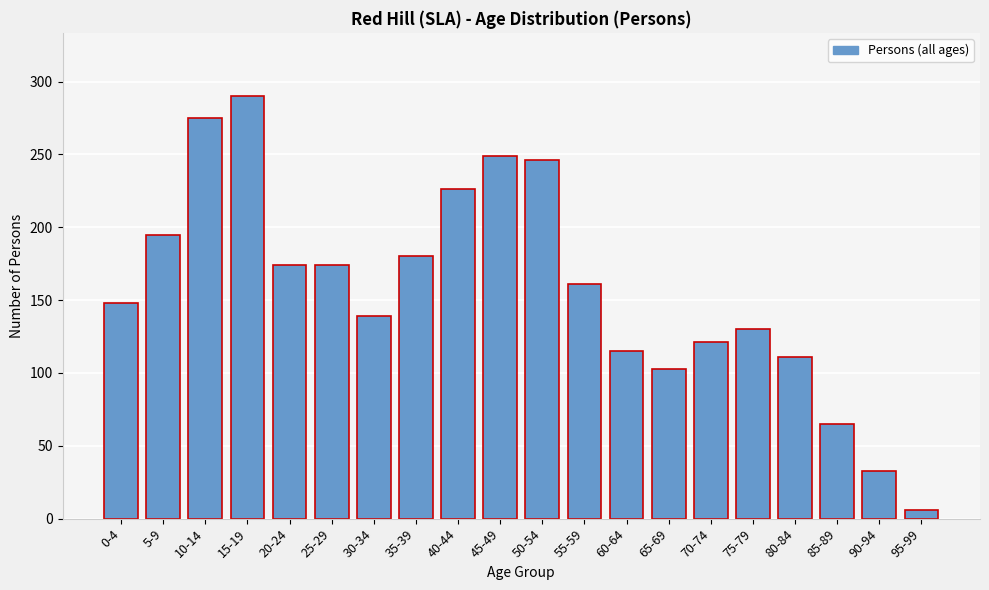

Reading left to right, extract all data points from this chart.

0-4=148	5-9=195	10-14=275	15-19=290	20-24=174	25-29=174	30-34=139	35-39=180	40-44=226	45-49=249	50-54=246	55-59=161	60-64=115	65-69=103	70-74=121	75-79=130	80-84=111	85-89=65	90-94=33	95-99=6